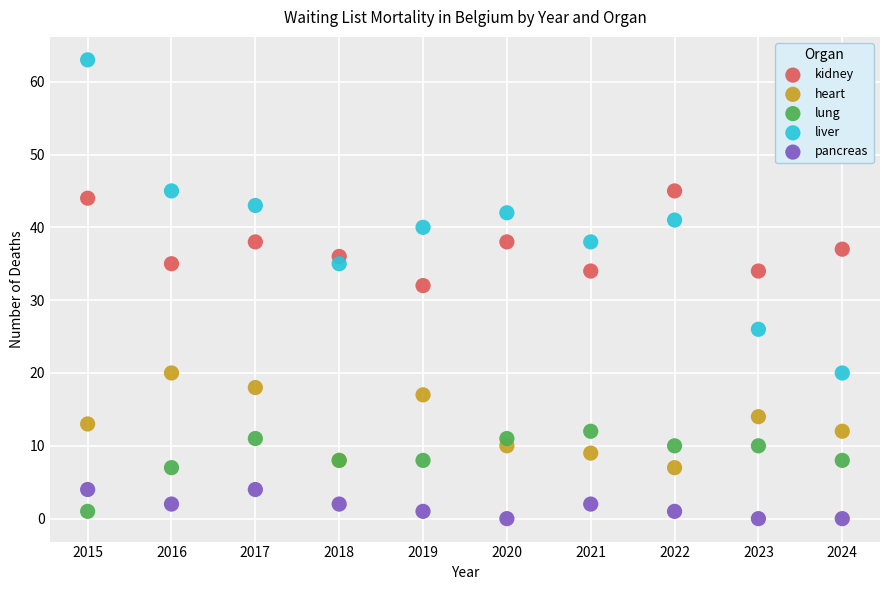

Which series contains the highest Y value?

liver